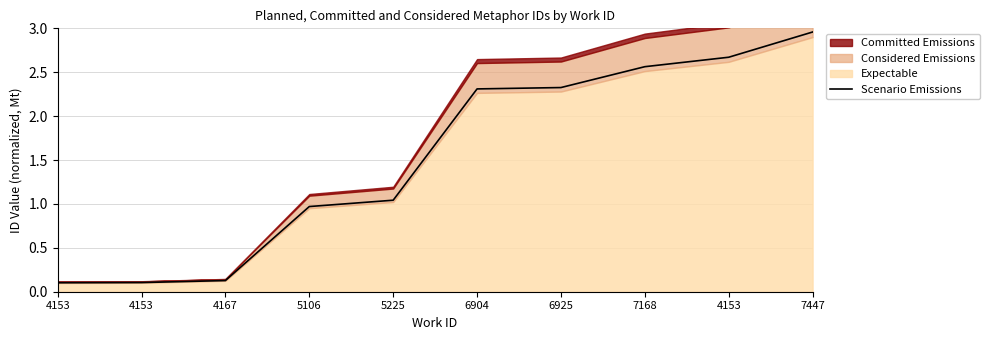

The value at 7447 is 3.0. True or false?

True